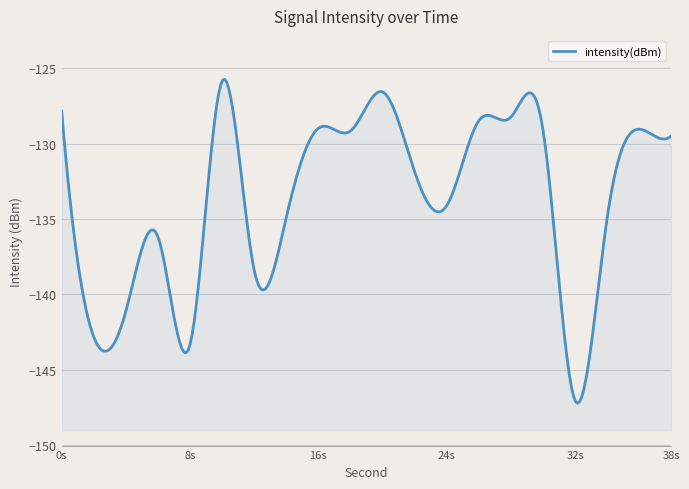

At which label is the value closest to -136?

6